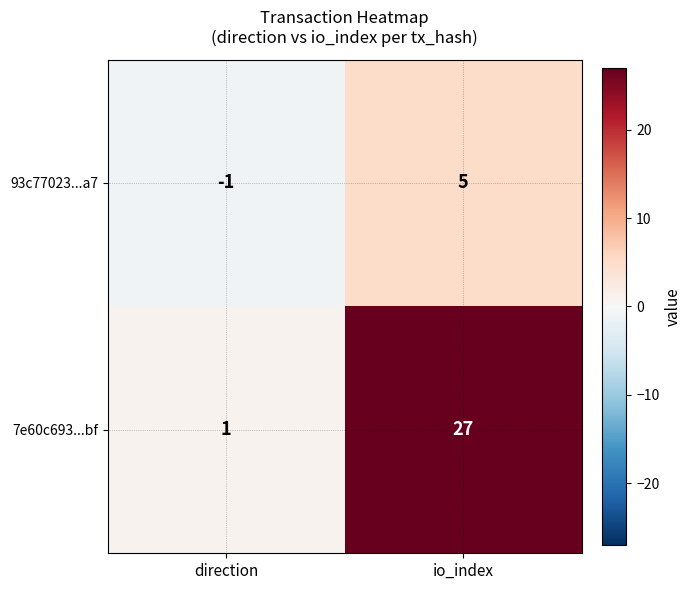

Reading right to left, what are all the values shown in this chart?

93c77023...a7: 5	-1
7e60c693...bf: 27	1